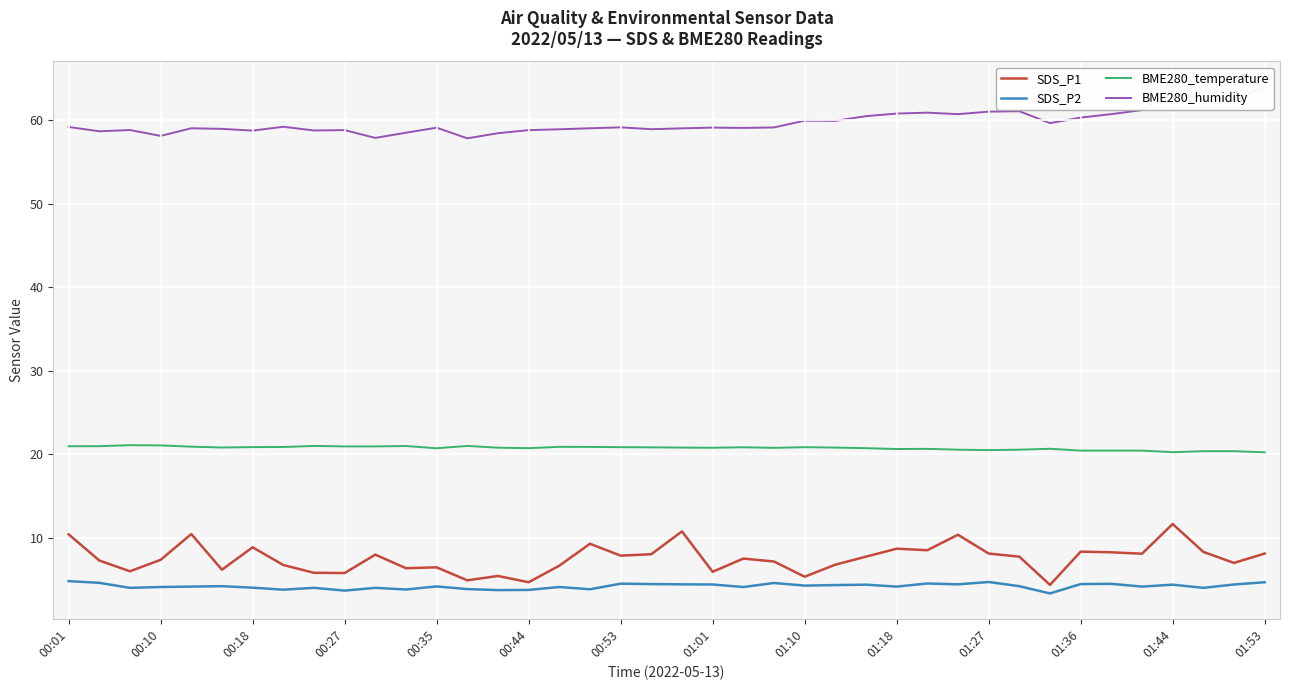

Does the chart display data point markers on the line(s)?

No